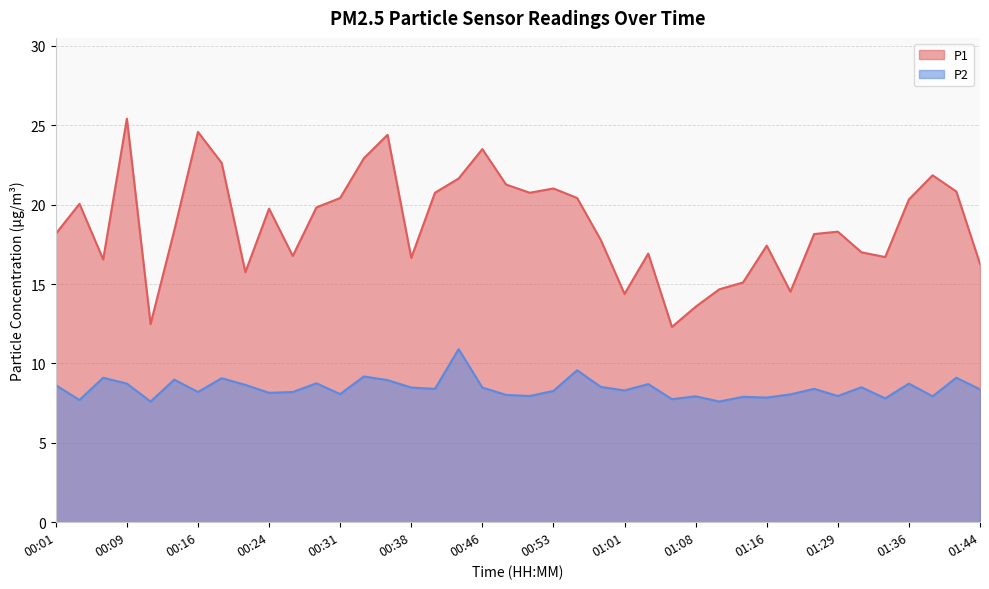

Which has a higher value, 00:58 or 01:13?

00:58